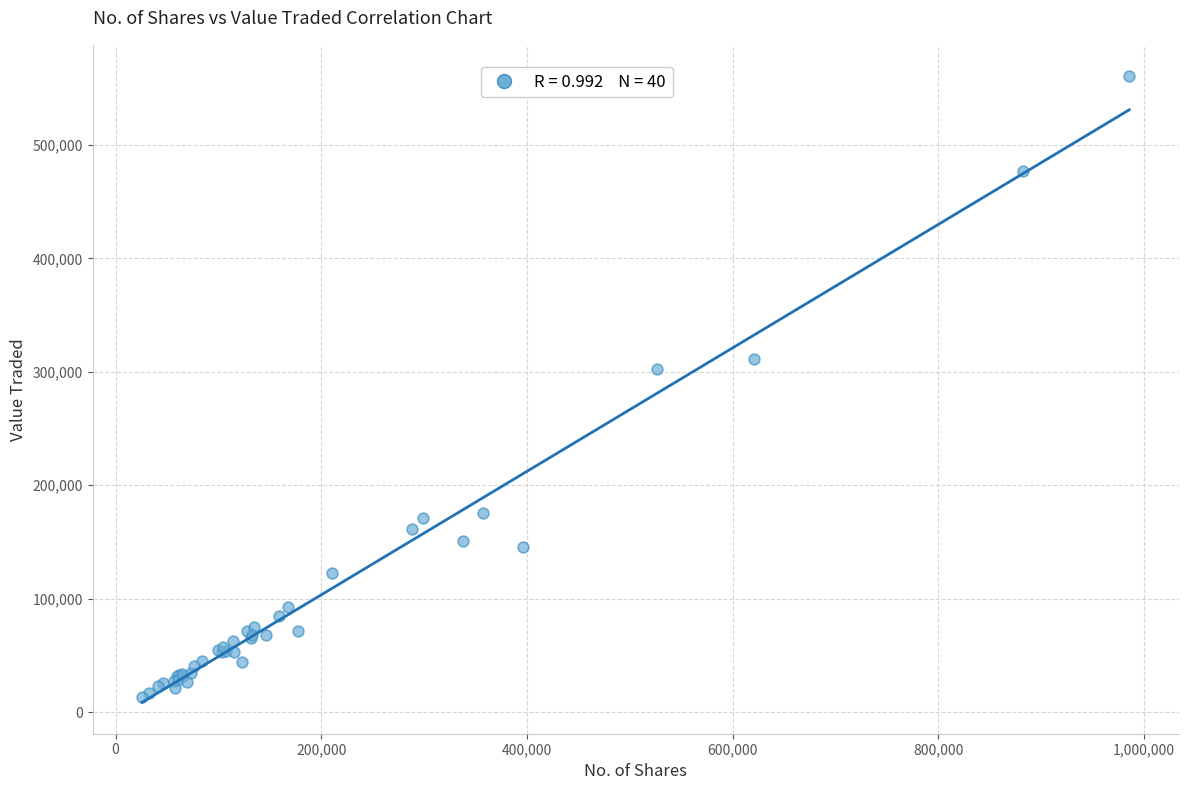

What Y value in the scatter plot is closest to 286899?

302583